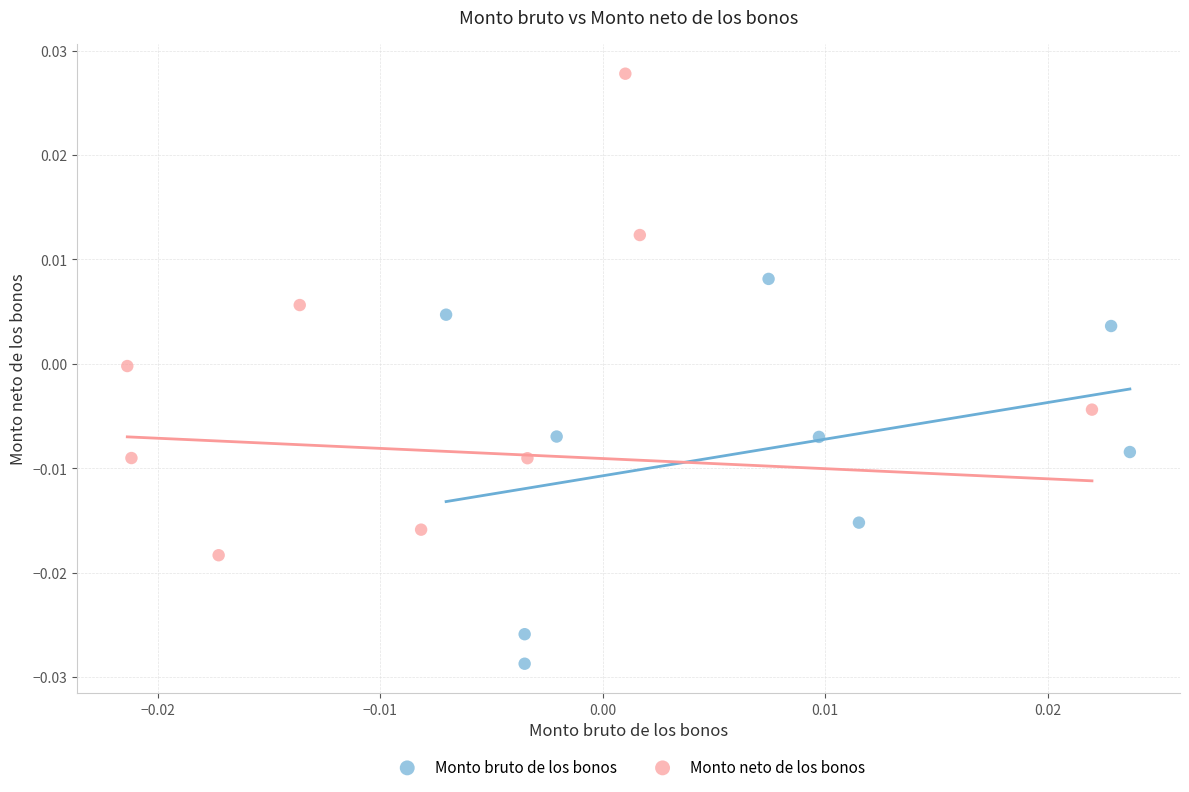

Which series reaches the maximum Y coordinate?

Monto neto de los bonos